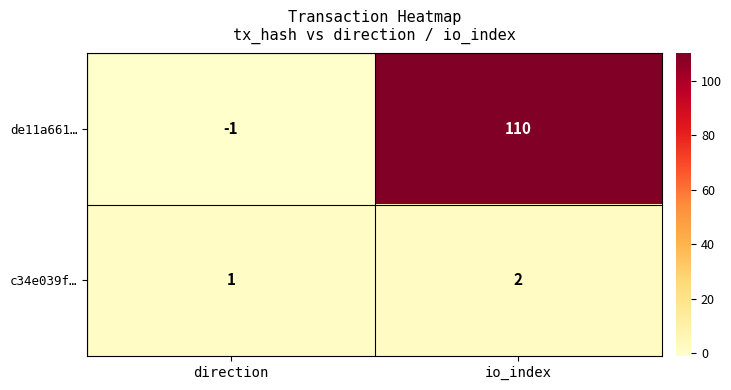

Reading left to right, list all the values displayed in this chart.

de11a661…: -1	110
c34e039f…: 1	2